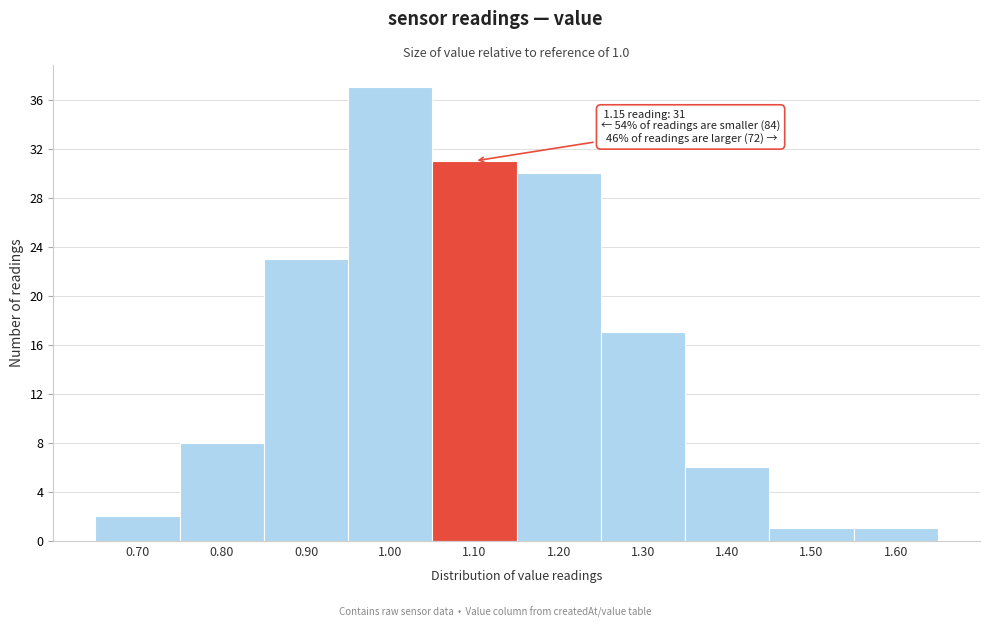

Reading right to left, what are all the values shown in this chart?

1	1	6	17	30	31	37	23	8	2